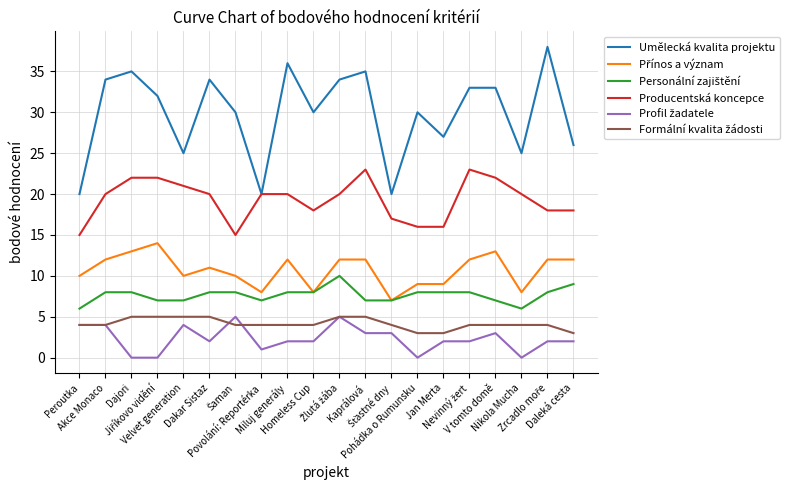

Which series has the largest total across all categories?

Umělecká kvalita projektu